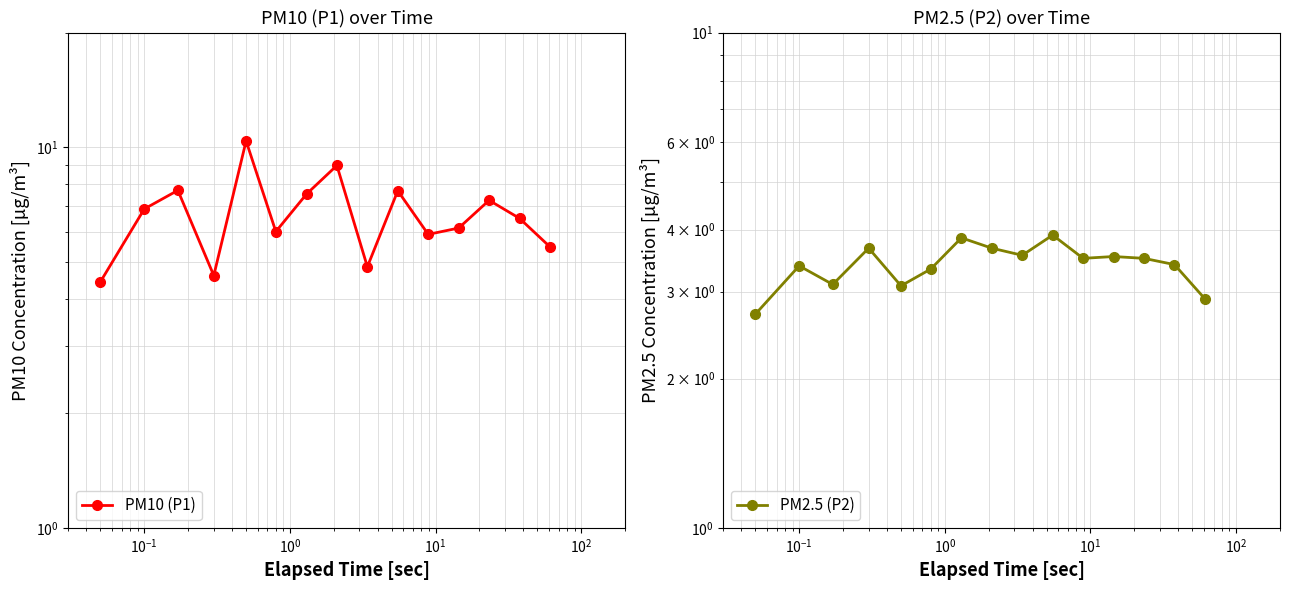

At how many categories does at least one series exceed 7?

6